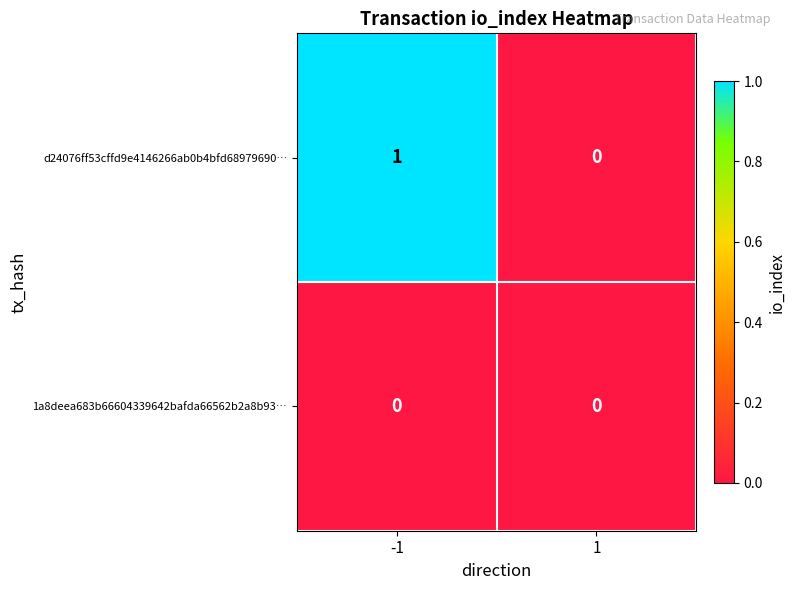

Reading right to left, extract all data points from this chart.

d24076ff53cffd9e4146266ab0b4bfd68979690…: 0	1
1a8deea683b66604339642bafda66562b2a8b93…: 0	0